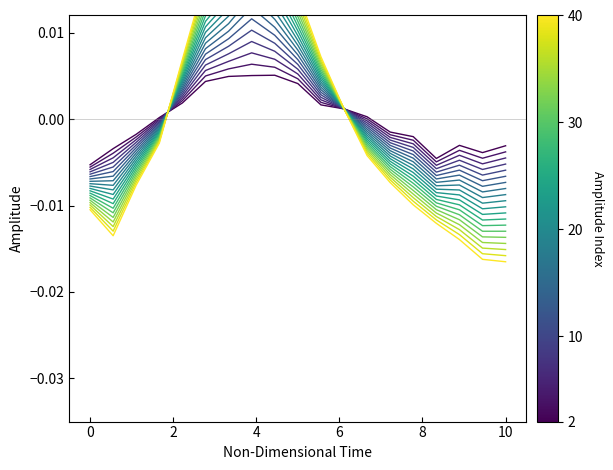

At how many categories does at least one series exceed 0?

10